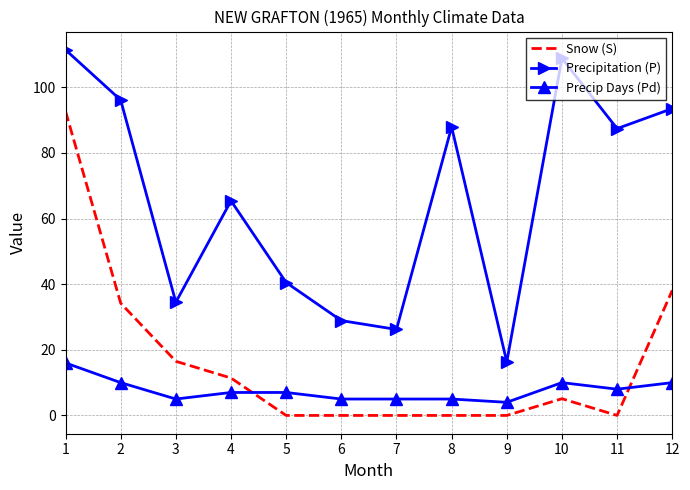

True or false: Snow (S) has a value of 65.6 at 12.

False